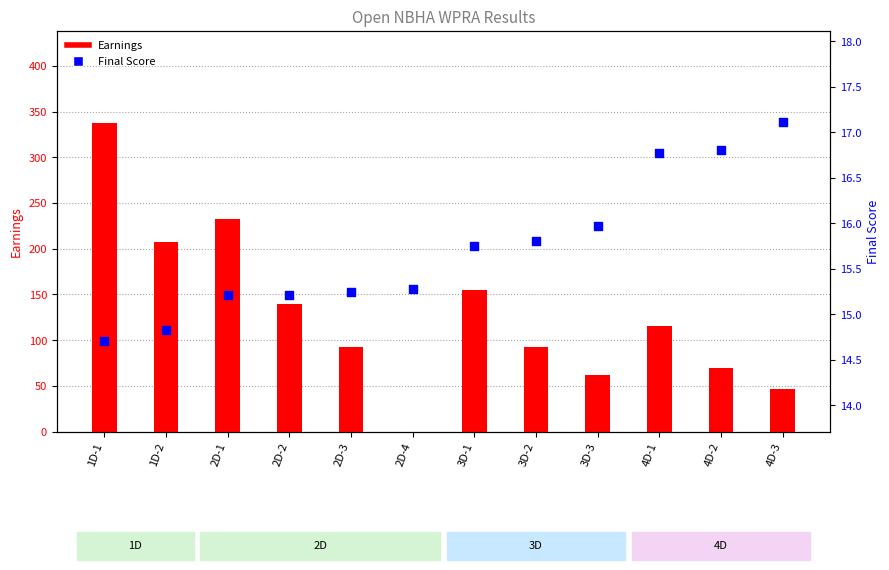

What is the total value across all series at 2D-1?

248.2